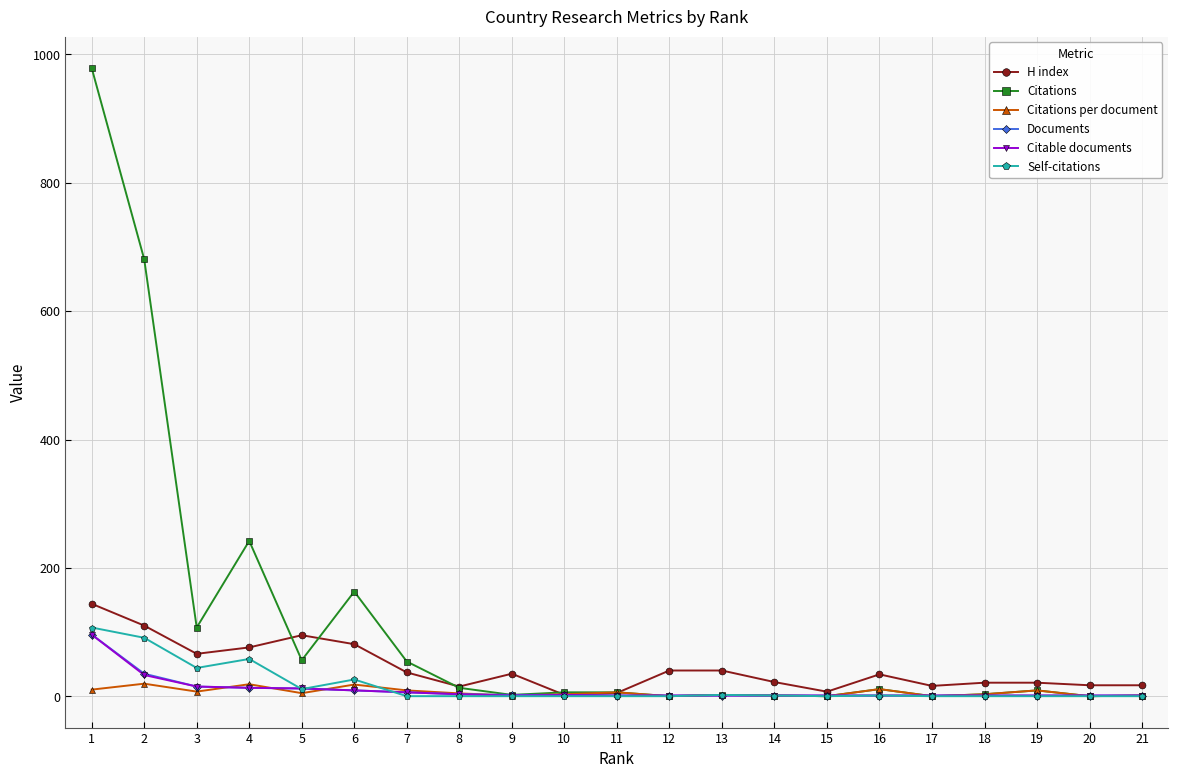

What is the sum of the Citable documents values at 19 and 17?

2.0